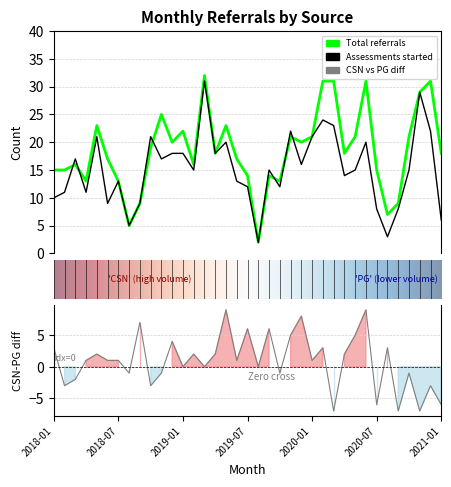

List the series in order of their peak value, highest first.

Total, Assessments started